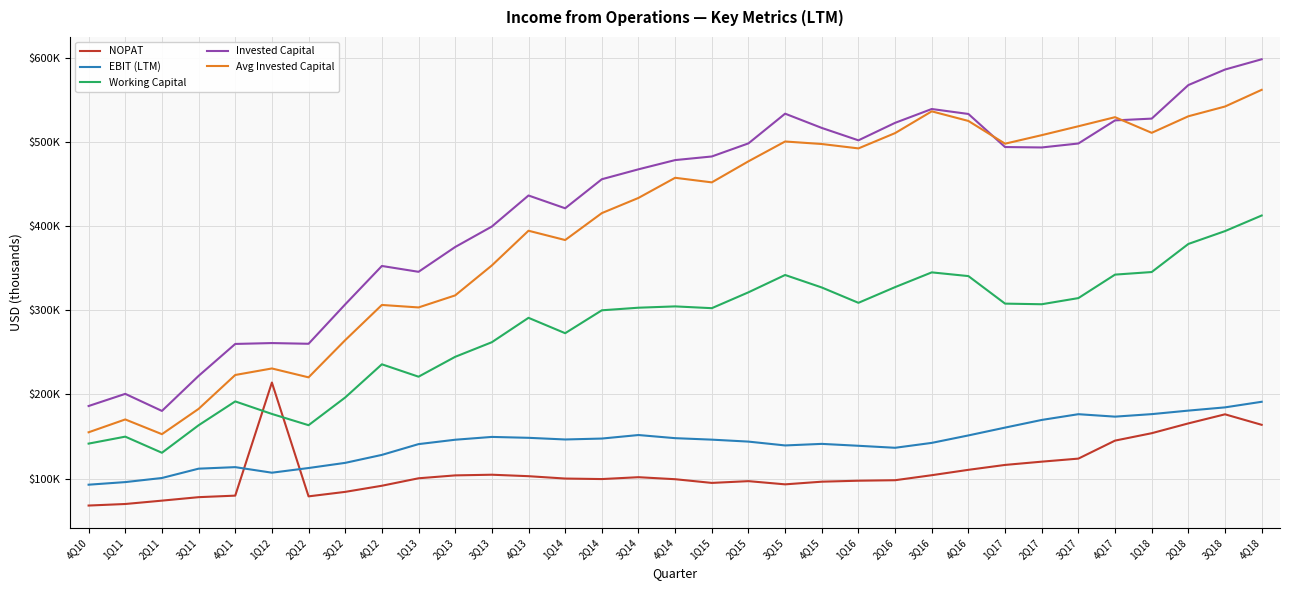

What are all the series names shown in the legend?

NOPAT, EBIT (LTM), Working Capital, Invested Capital, Avg Invested Capital